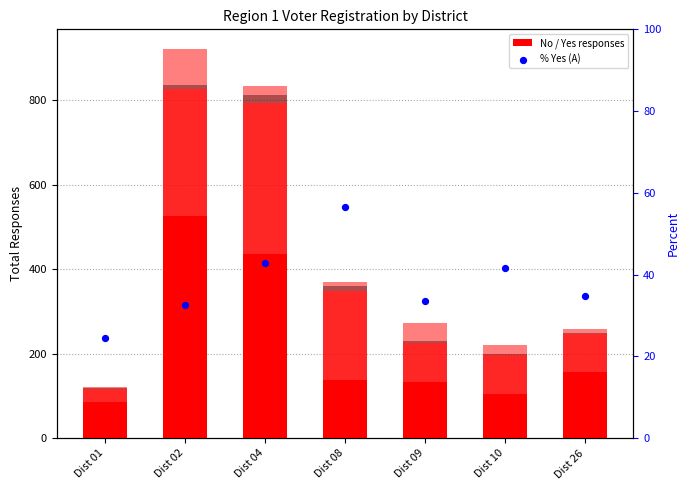

Is the value of % Yes (A) at Dist 26 greater than the value of No at Dist 01?

No